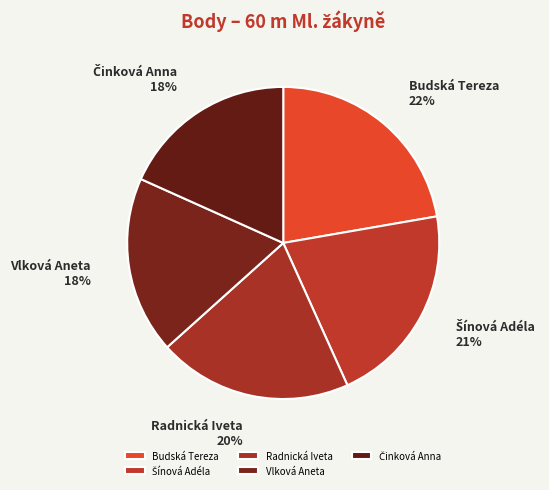

Is there a majority slice in this chart?

No